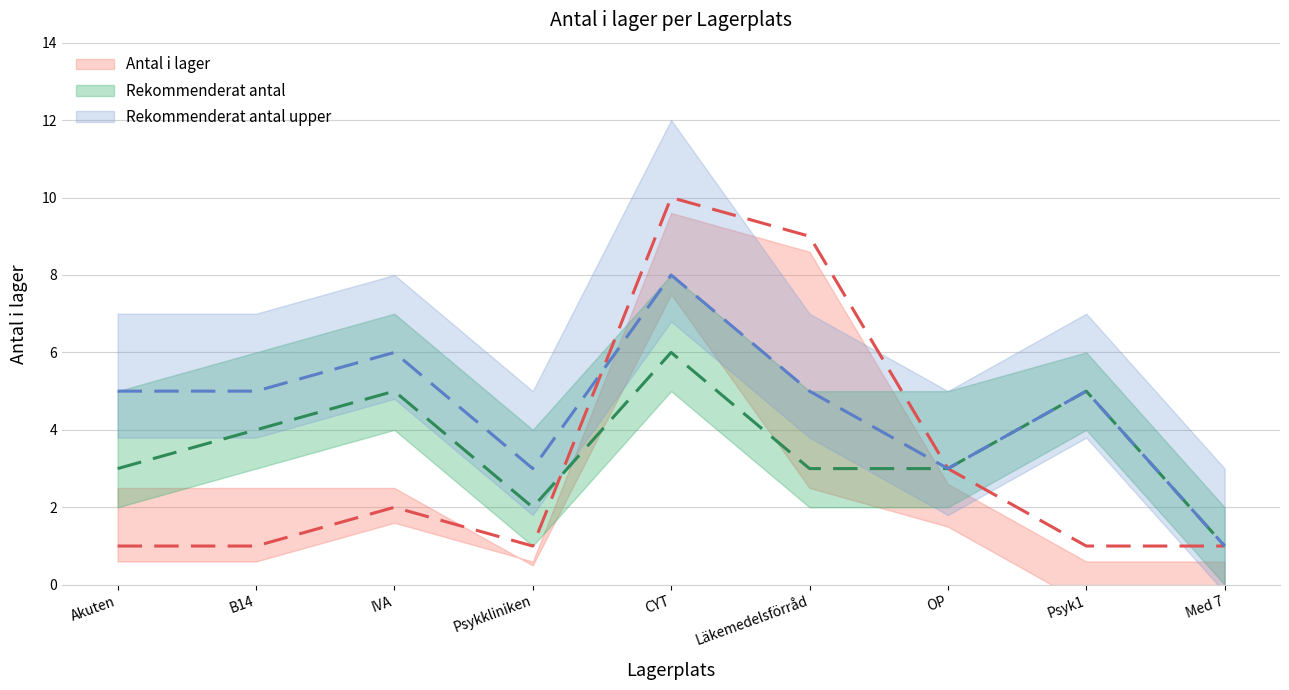

At which category does Antal i lager reach its first local valley?

Psykkliniken